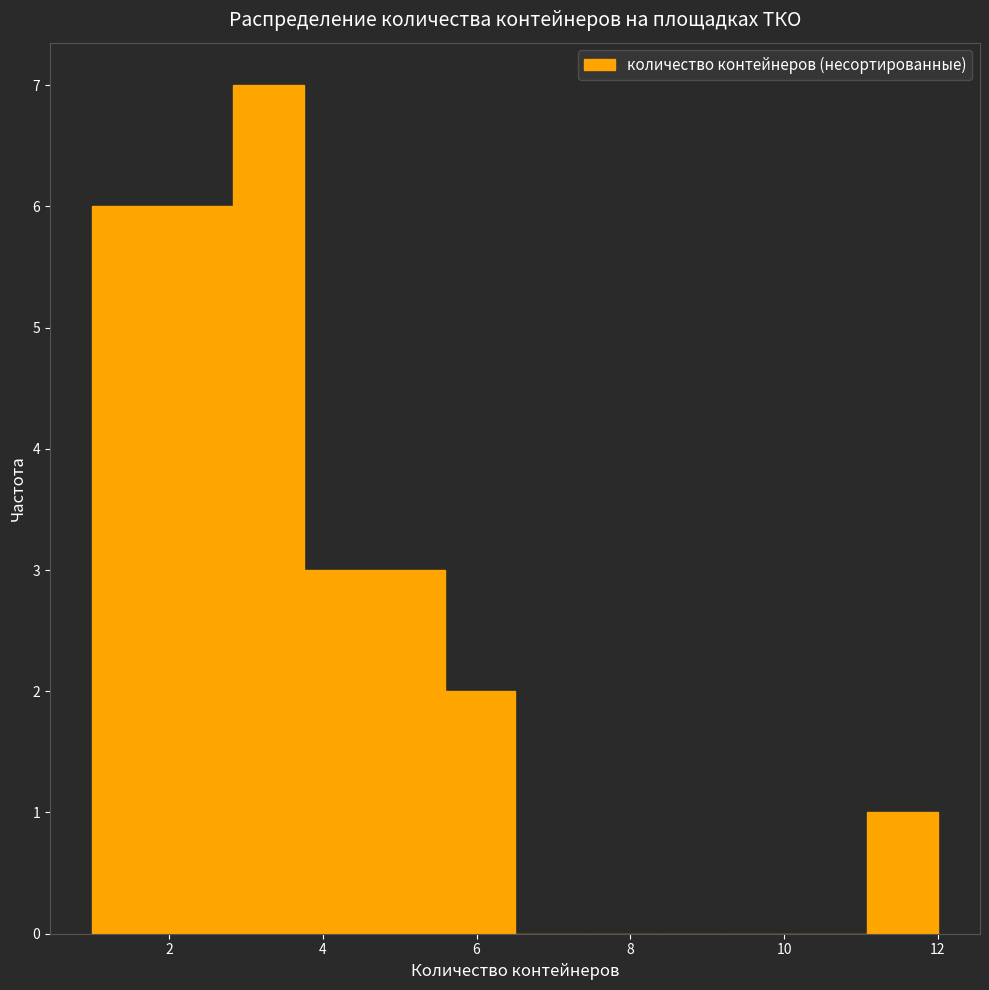

What is the height of the bar covering 2.8 to 3.8 on the x-axis? Neither the bar edges nor the heights are printed on the chart, so give them approximately, as read against the axes.

7